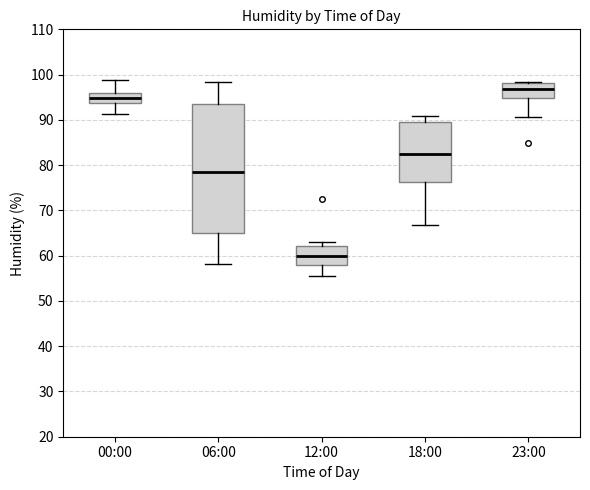

Which box has the lowest median line?

12:00